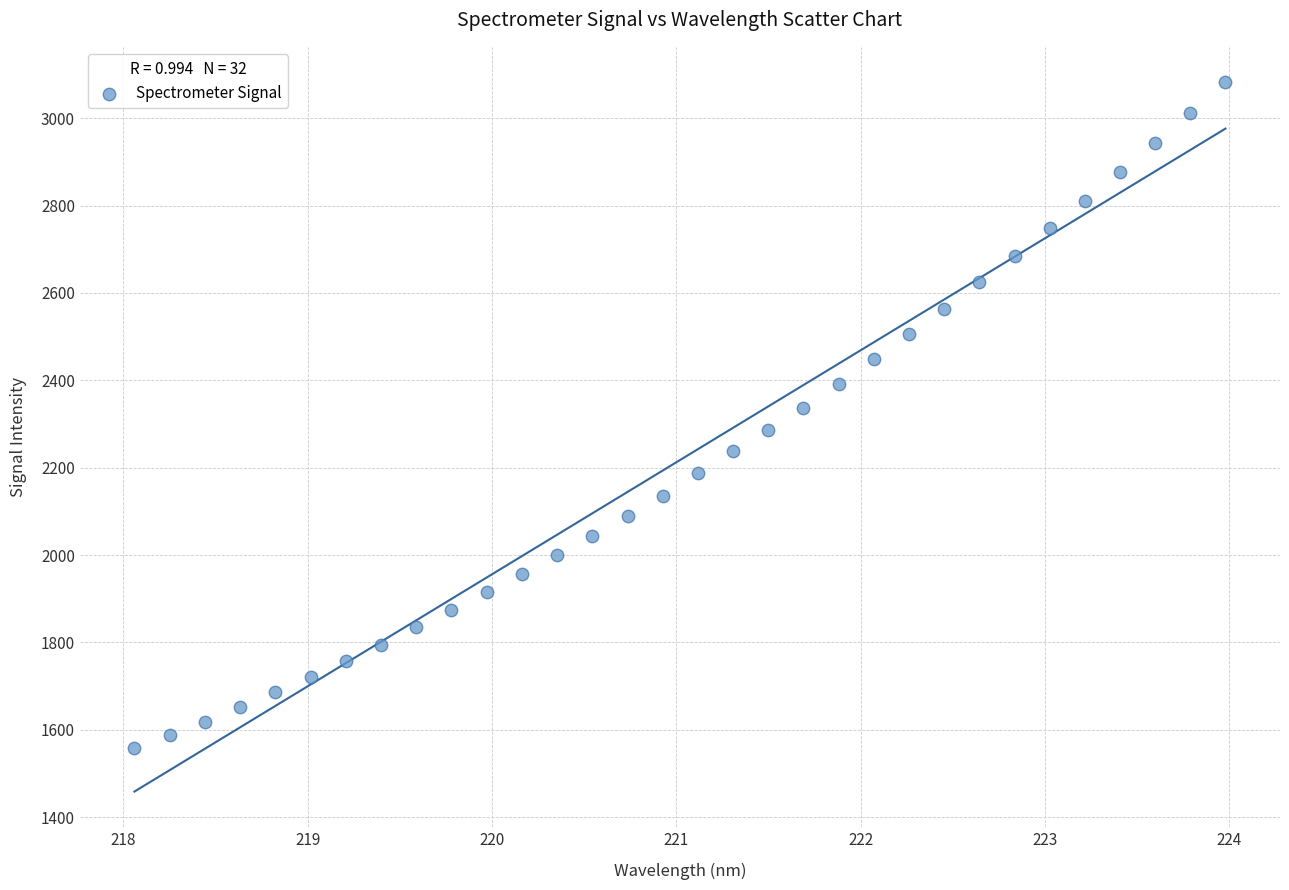

What is the range of X values (max minus min)?

5.9